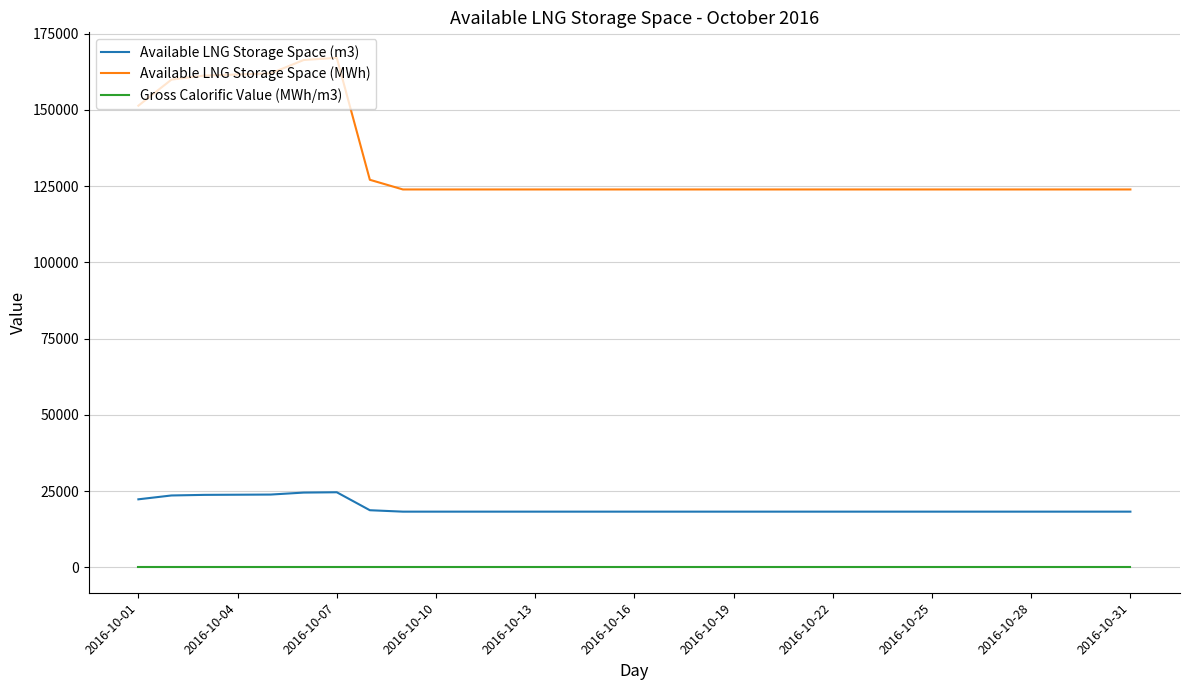

True or false: Gross Calorific Value (MWh/m3) and Available LNG Storage Space (m3) cross at least once.

False